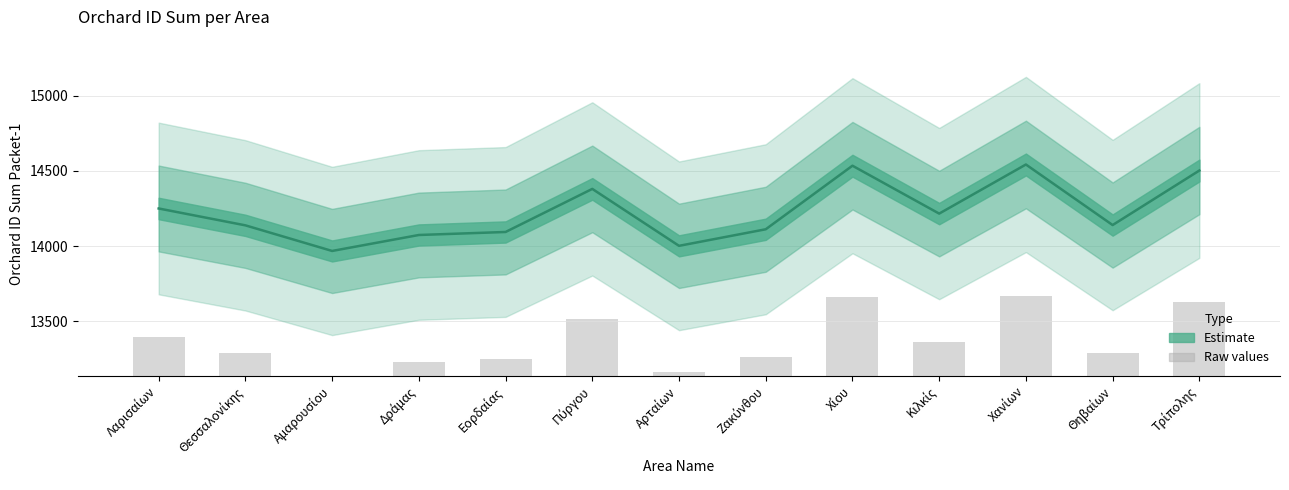

List the labels in order of value, largest first.

Χανίων, Χίου, Τρίπολης, Πύργου, Λαρισαίων, Κιλκίς, Θηβαίων, Θεσσαλονίκης, Ζακύνθου, Εορδαίας, Δράμας, Αρταίων, Αμαρουσίου